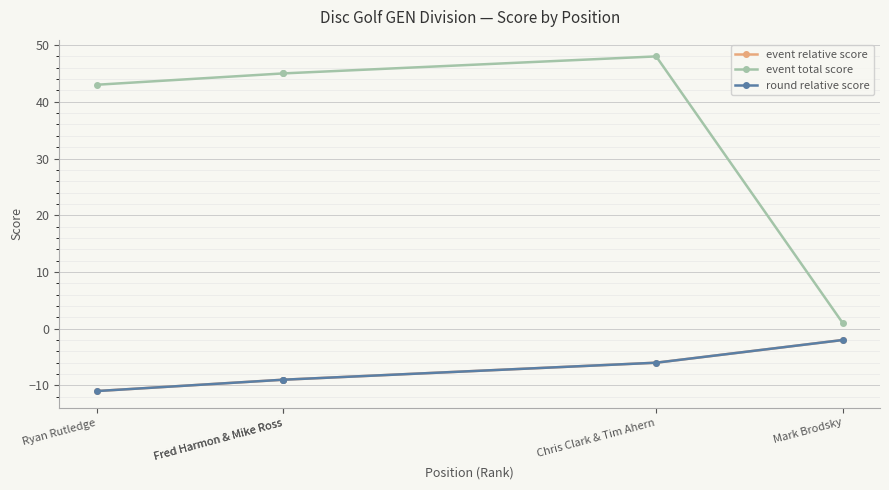

True or false: round relative score and event relative score intersect in this chart.

False